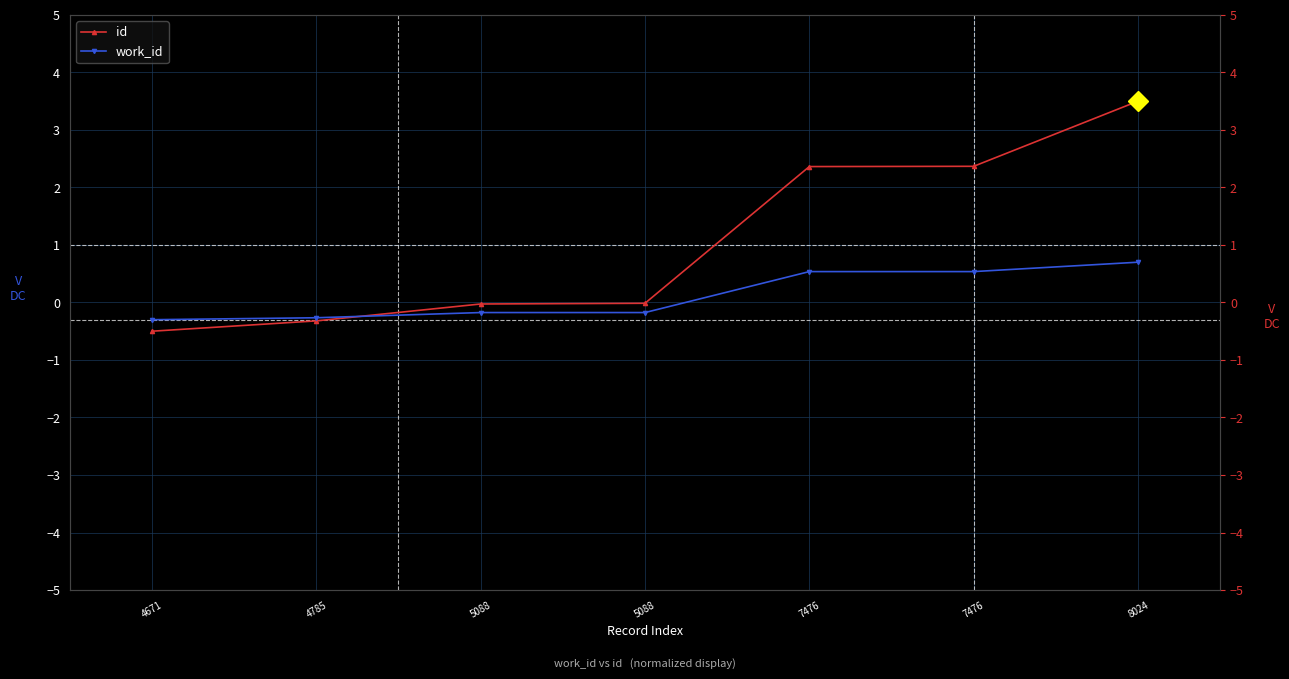

Reading right to left, transcribe all the data shown in this chart.

id: 8024=3.5	7476=2.4	7476=2.4	5088=-0.0	5088=-0.0	4785=-0.3	4671=-0.5
work_id: 8024=0.7	7476=0.5	7476=0.5	5088=-0.2	5088=-0.2	4785=-0.3	4671=-0.3